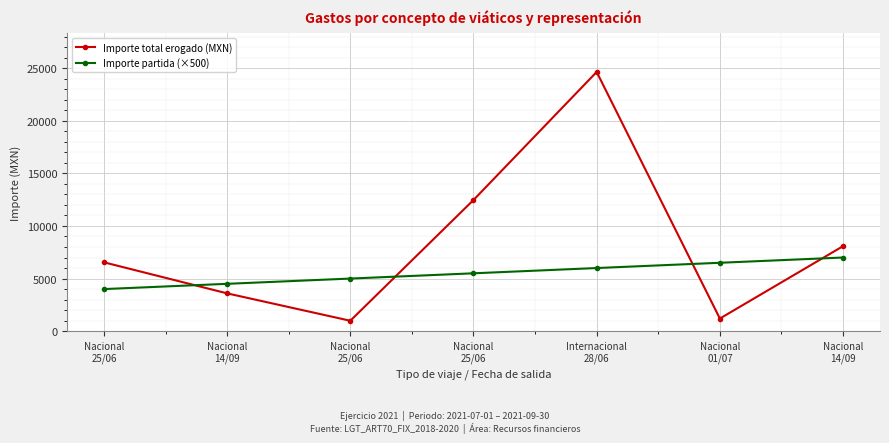

Which category has the highest value in the Importe total erogado (MXN) series?

Internacional
28/06